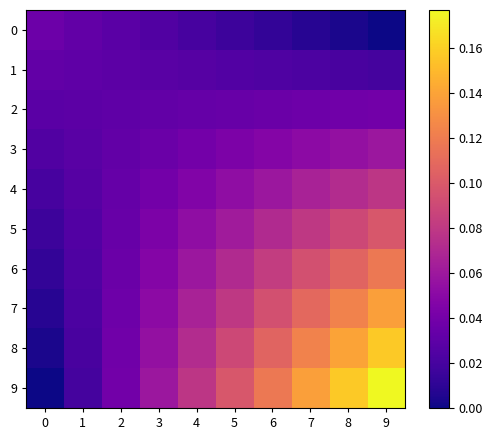

Reading left to right, extract all data points from this chart.

0: 0=0.0	1=0.0	2=0.0	3=0.0	4=0.0	5=0.0	6=0.0	7=0.0	8=0.0	9=0.0
1: 0=0.0	1=0.0	2=0.0	3=0.0	4=0.0	5=0.0	6=0.0	7=0.0	8=0.0	9=0.0
2: 0=0.0	1=0.0	2=0.0	3=0.0	4=0.0	5=0.0	6=0.0	7=0.0	8=0.0	9=0.0
3: 0=0.0	1=0.0	2=0.0	3=0.0	4=0.0	5=0.0	6=0.0	7=0.1	8=0.1	9=0.1
4: 0=0.0	1=0.0	2=0.0	3=0.0	4=0.0	5=0.1	6=0.1	7=0.1	8=0.1	9=0.1
5: 0=0.0	1=0.0	2=0.0	3=0.0	4=0.1	5=0.1	6=0.1	7=0.1	8=0.1	9=0.1
6: 0=0.0	1=0.0	2=0.0	3=0.0	4=0.1	5=0.1	6=0.1	7=0.1	8=0.1	9=0.1
7: 0=0.0	1=0.0	2=0.0	3=0.1	4=0.1	5=0.1	6=0.1	7=0.1	8=0.1	9=0.1
8: 0=0.0	1=0.0	2=0.0	3=0.1	4=0.1	5=0.1	6=0.1	7=0.1	8=0.1	9=0.2
9: 0=0.0	1=0.0	2=0.0	3=0.1	4=0.1	5=0.1	6=0.1	7=0.1	8=0.2	9=0.2